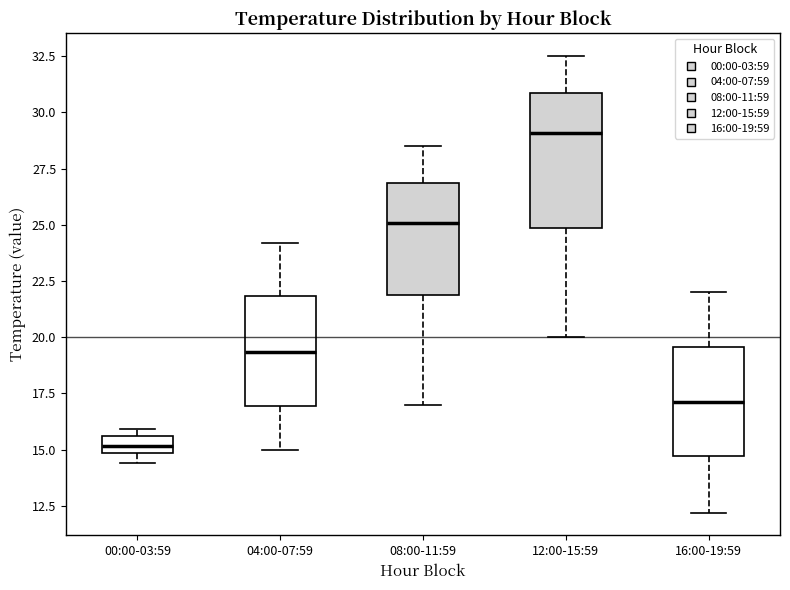

Which box is the tallest, from its lower edge to its upper edge?

12:00-15:59